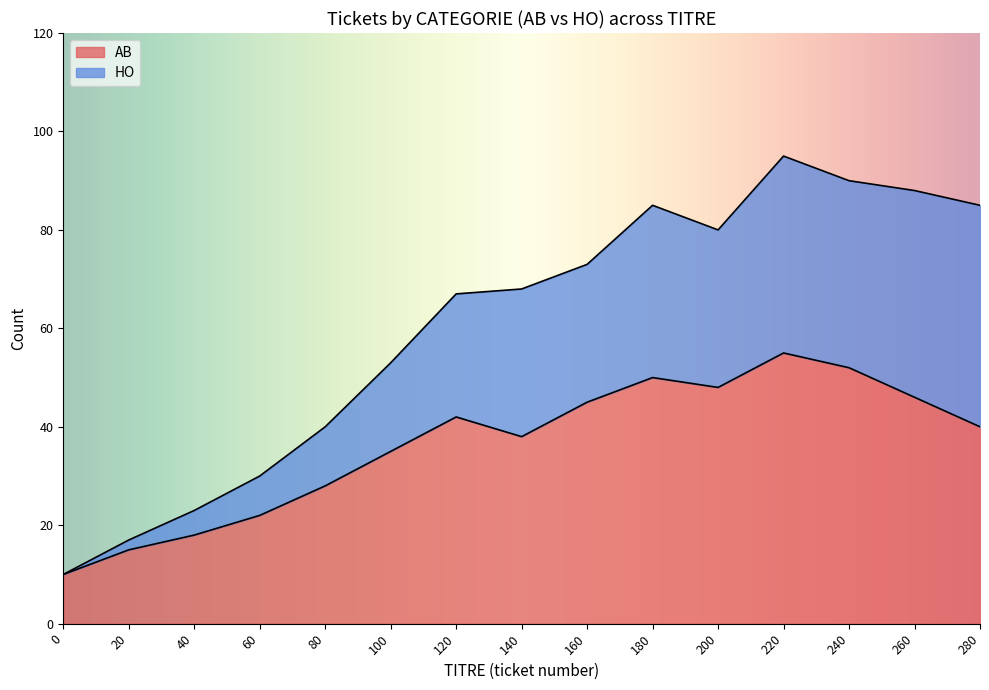

Count the number of data series in this chart.

2